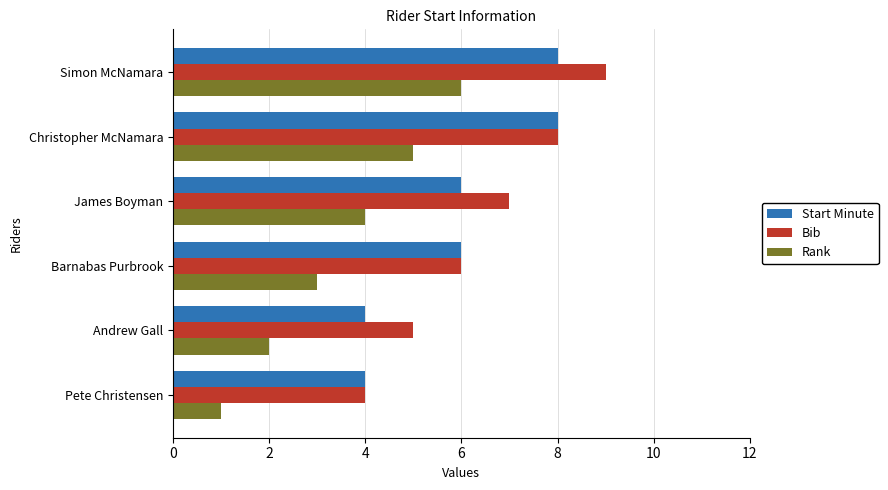

What is the maximum value for Rank?

6